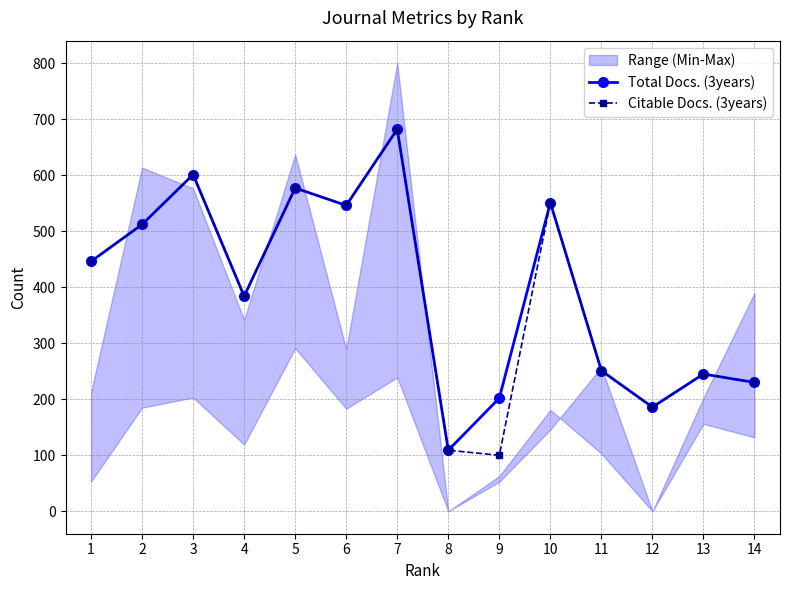

The value of Total Docs. (3years) at 4 is 577. True or false?

False